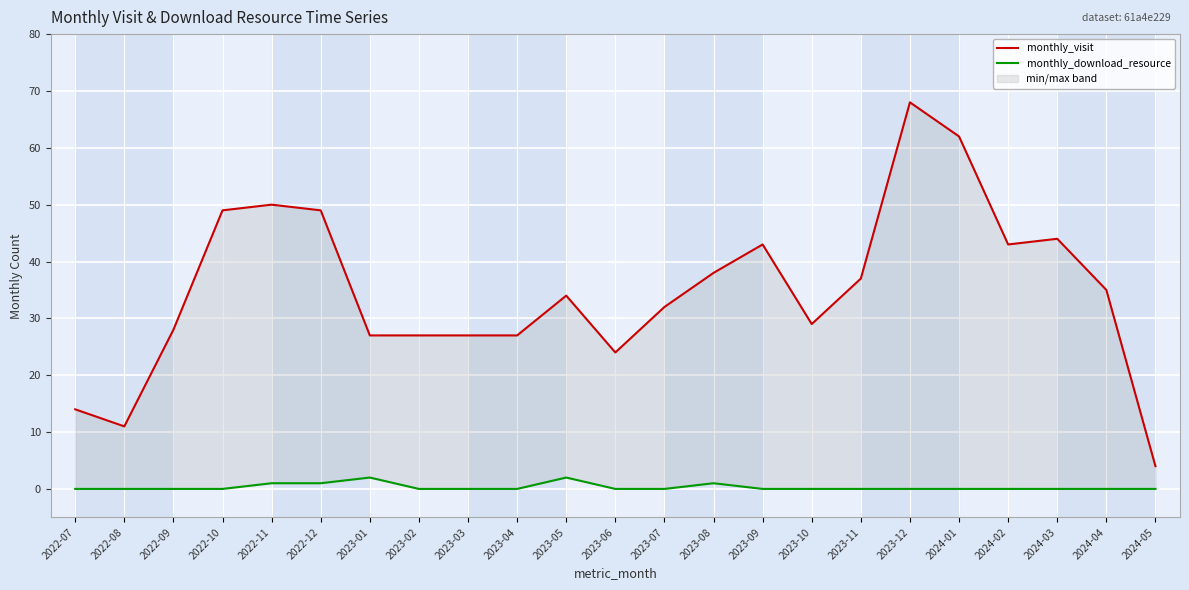

What are all the series names shown in the legend?

monthly_visit, monthly_download_resource